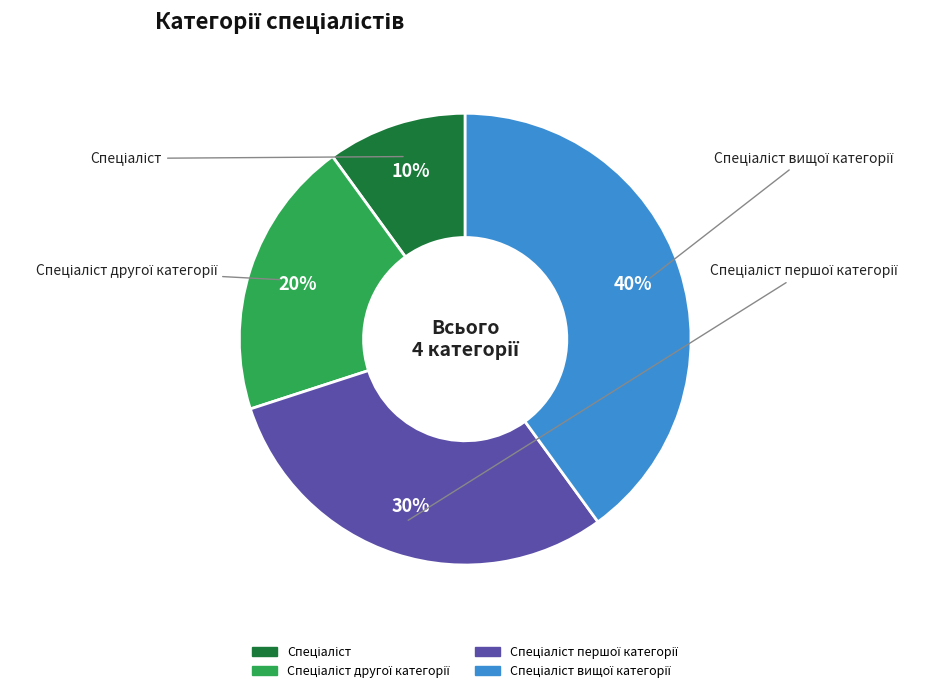

Is there any slice that represents more than half of the pie?

No